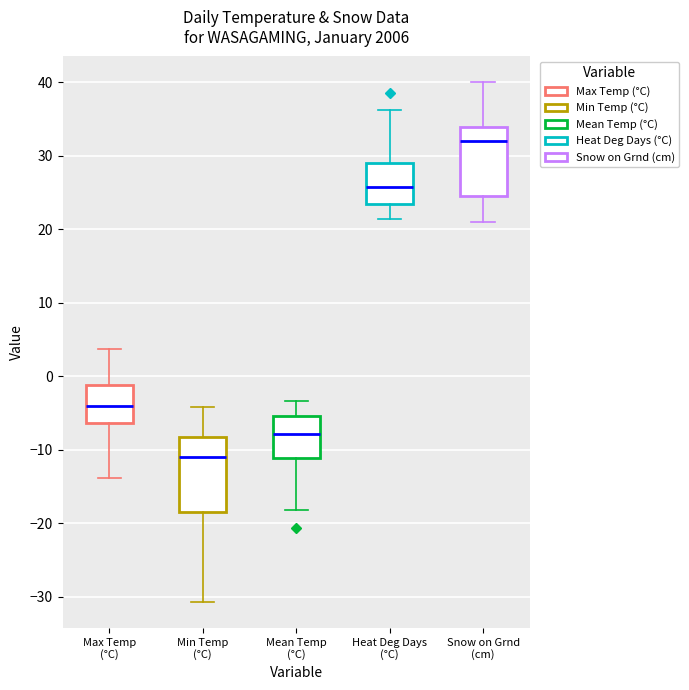

Where is the upper edge of the box for Min Temp (°C) on the y-axis? The values are not printed on the chart, so give them approximately, as read against the axis.

-8